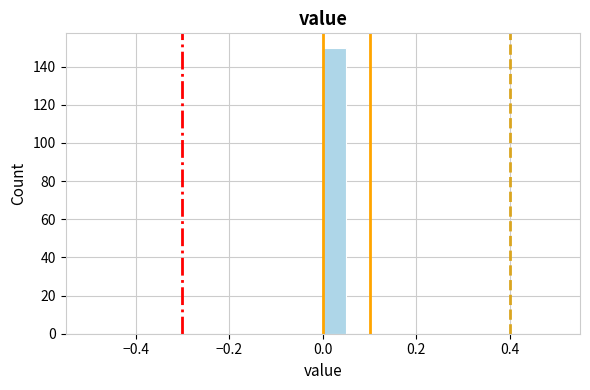

Read against the x-axis, roughly where is the centre of the tallest bar?

0.02